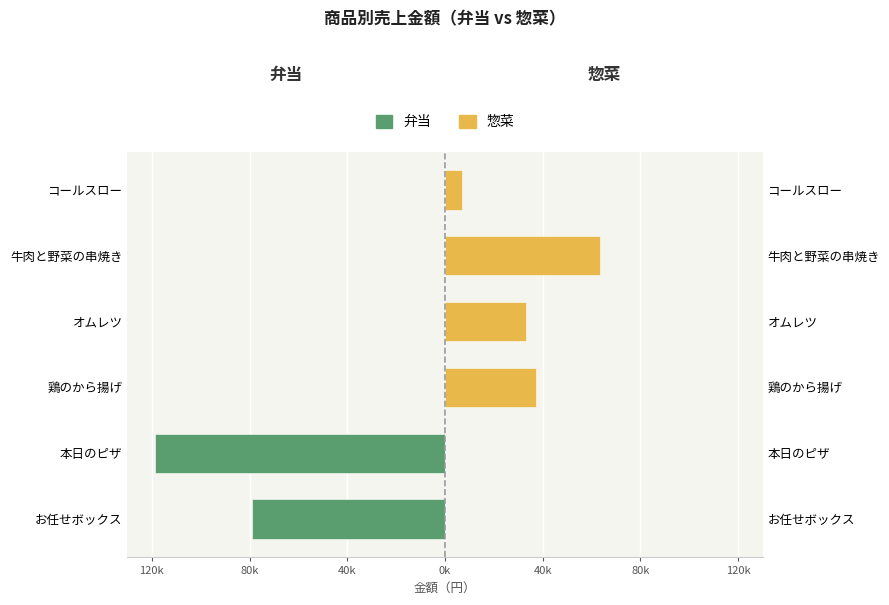

The value of 惣菜 at 本日のピザ is -34851. True or false?

False